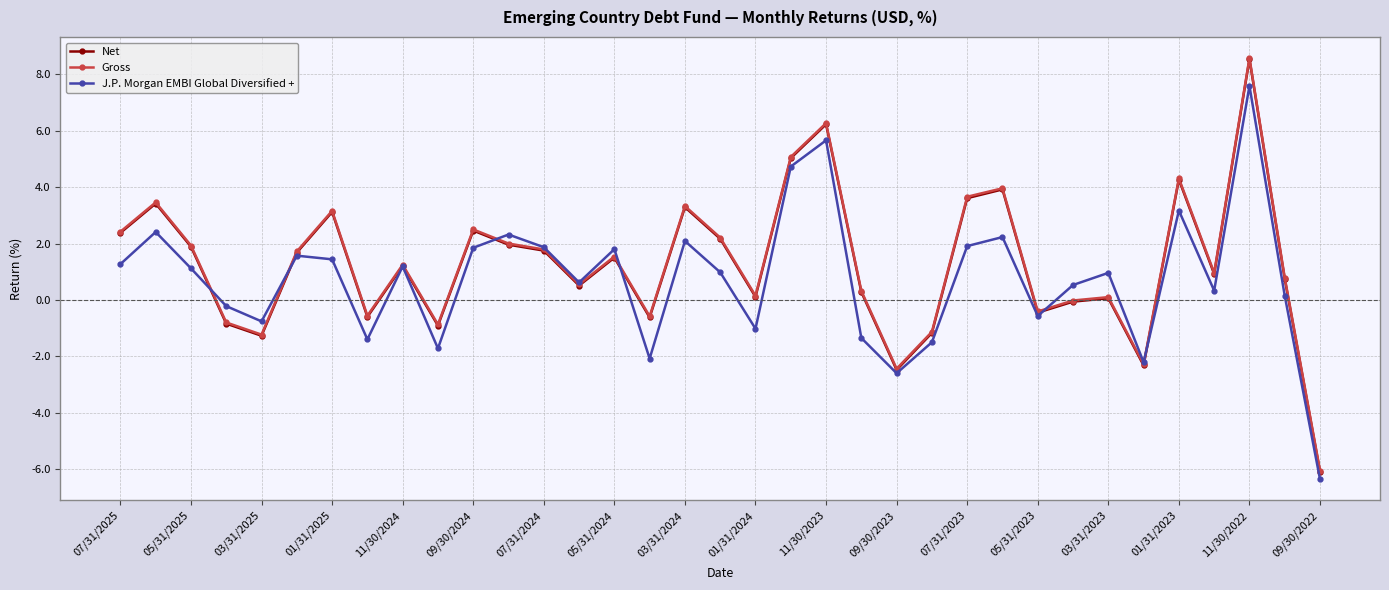

True or false: Gross has more than 2 interior local peaks.

True